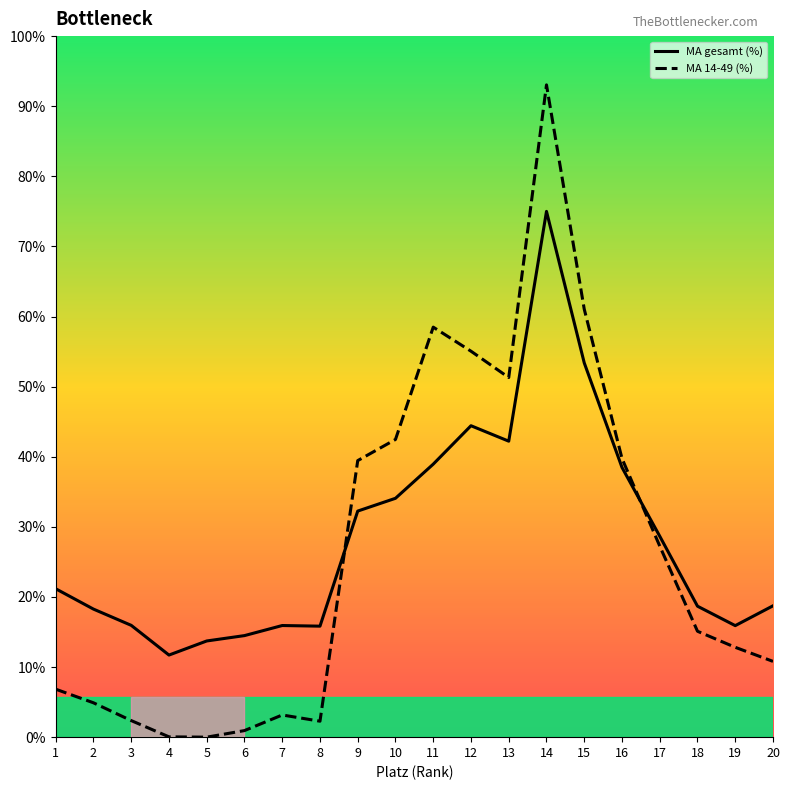

Where does the MA 14-49 (%) series first go above 5?

9